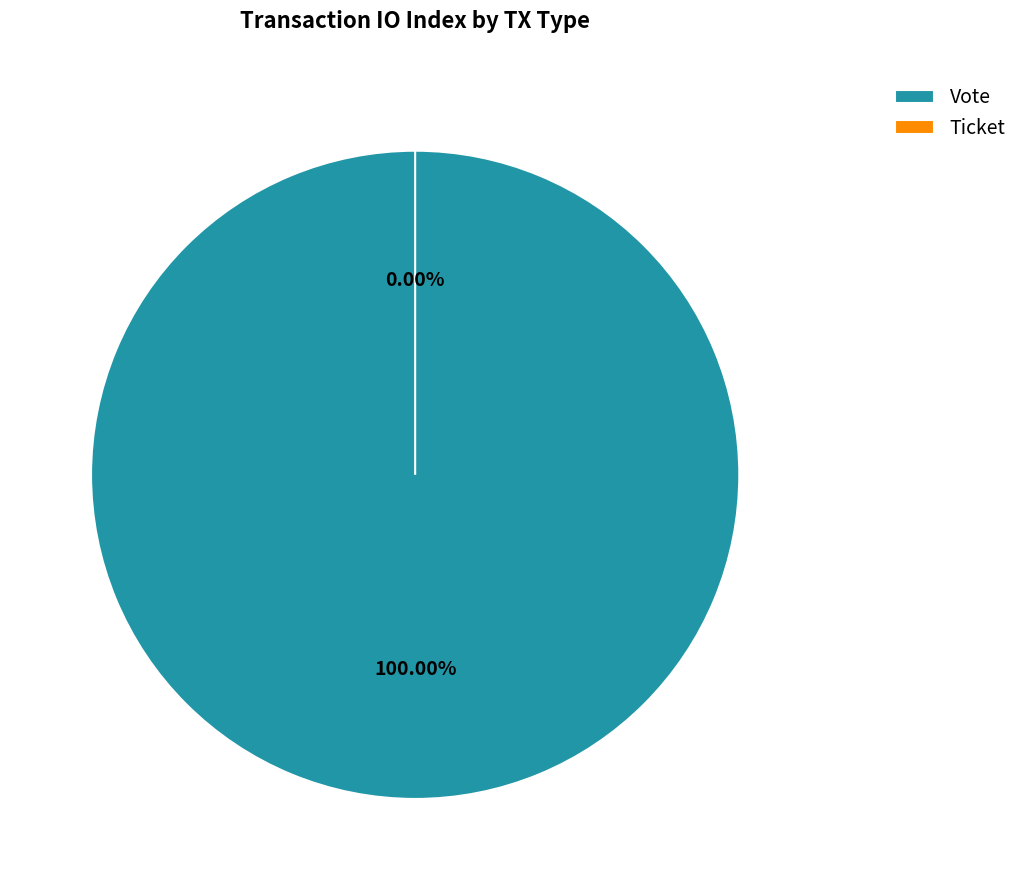

Is there any slice that represents more than half of the pie?

Yes